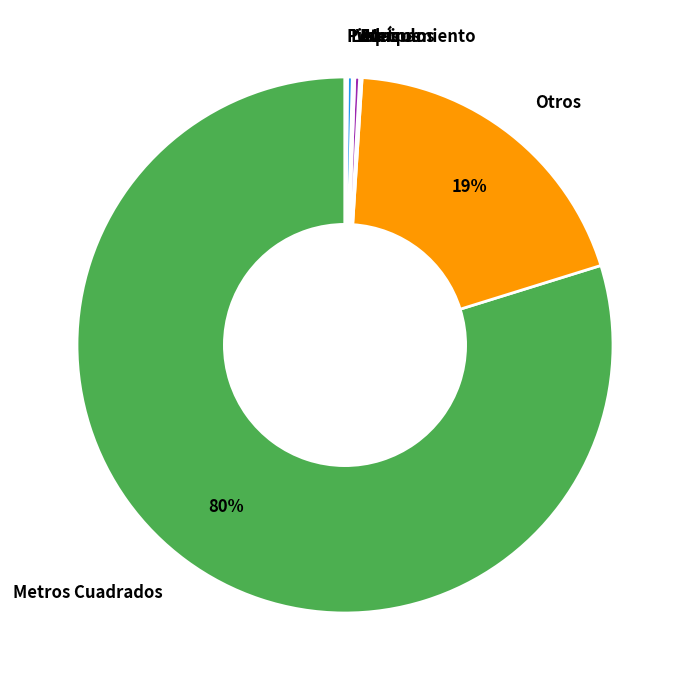

Is there any slice that represents more than half of the pie?

Yes